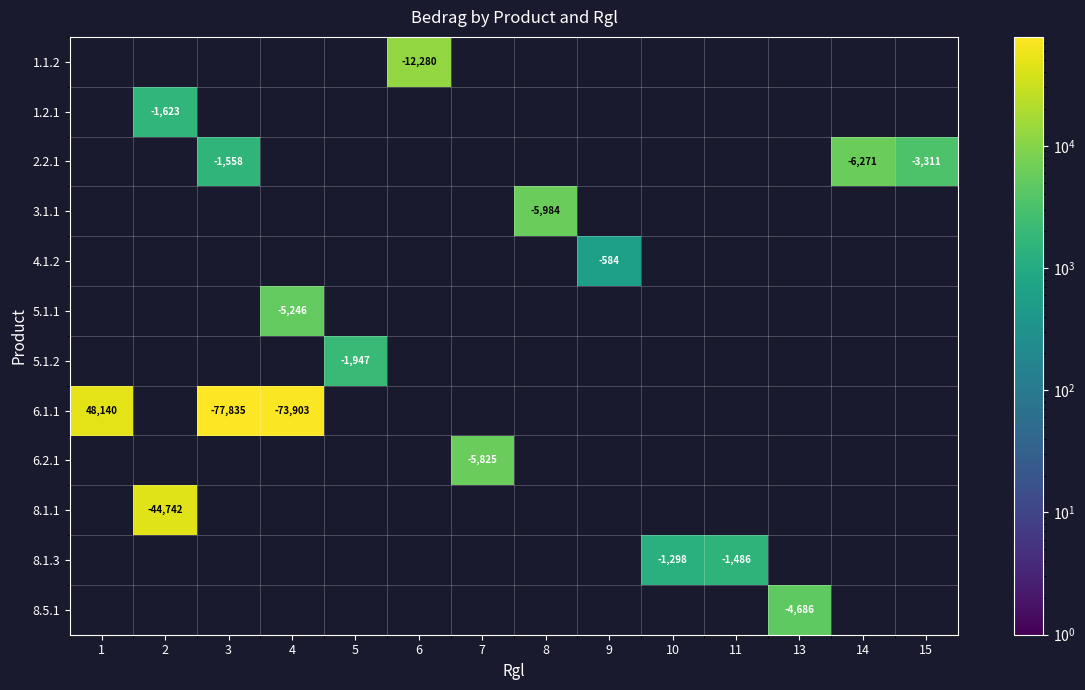

How many positive values does the 5.1.1 series have?

1